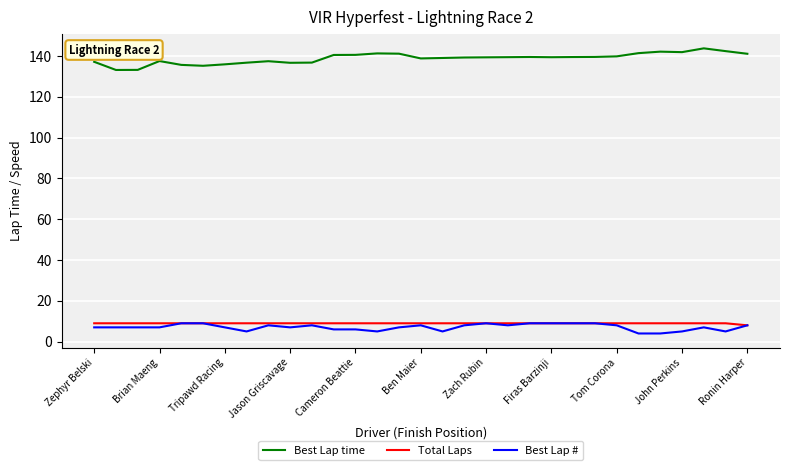

How many lines are shown in the chart?

3